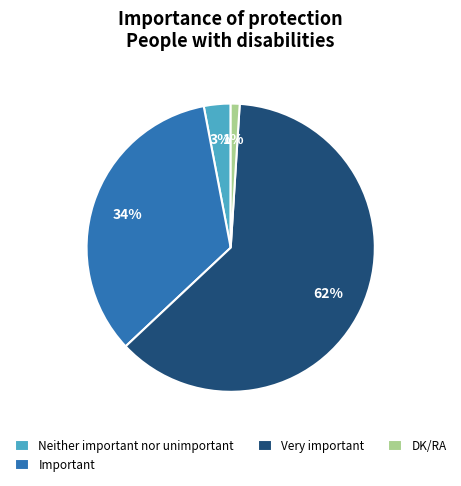

The Important slice represents 34% of the pie. True or false?

True